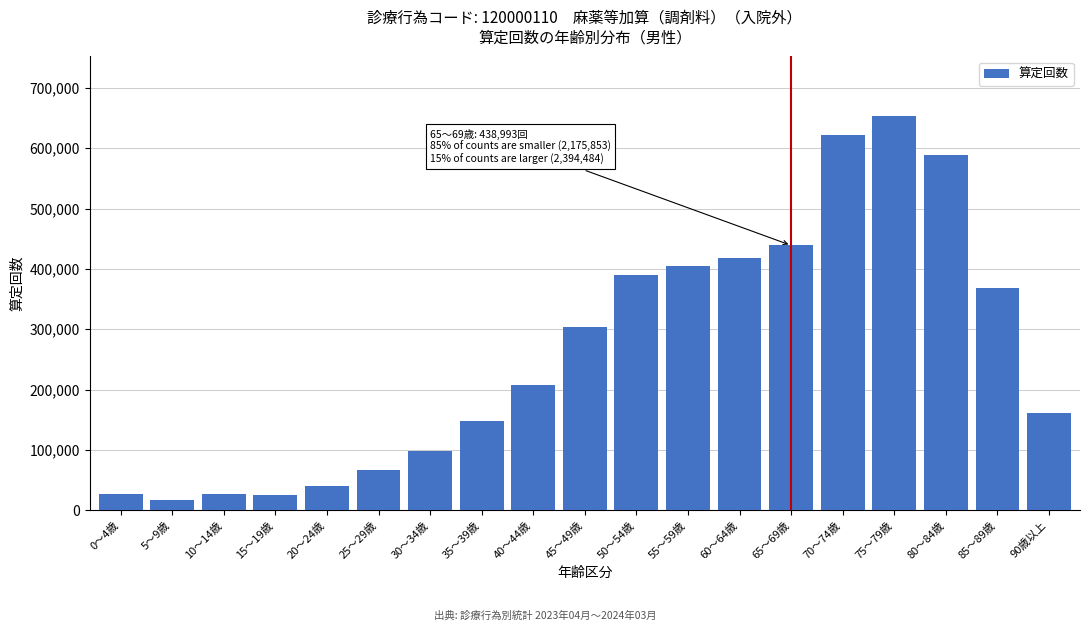

The value at 5～9歳 is 17269. True or false?

True